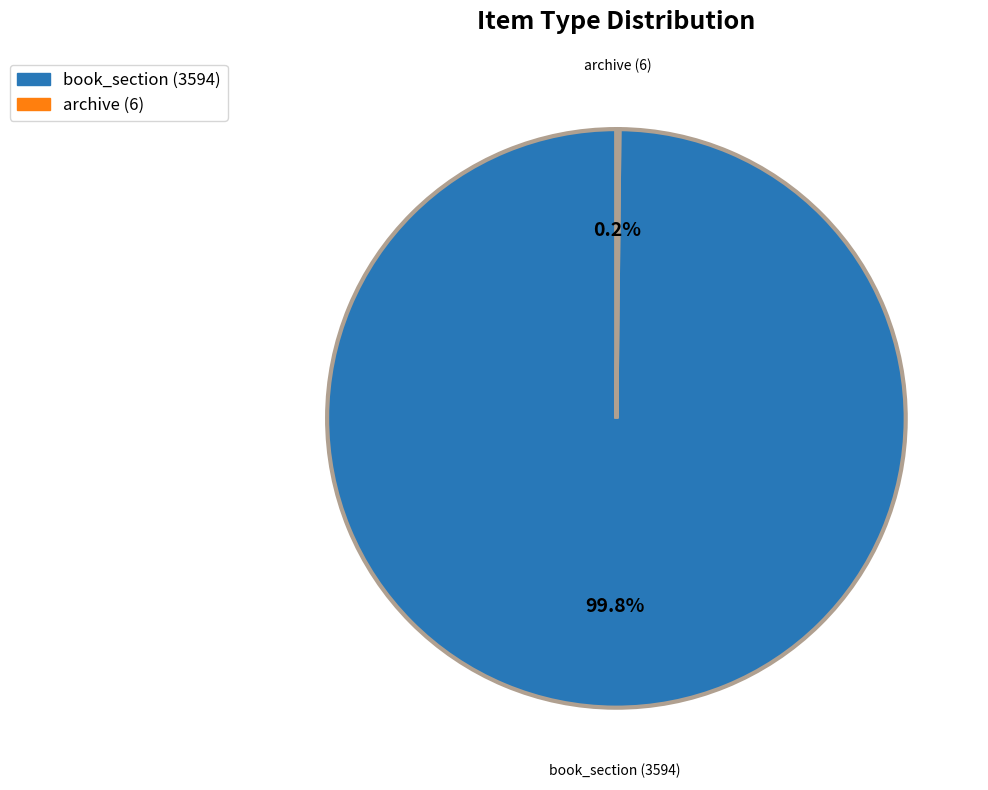

To the nearest percent, what portion does book_section (3594) represent?

100%